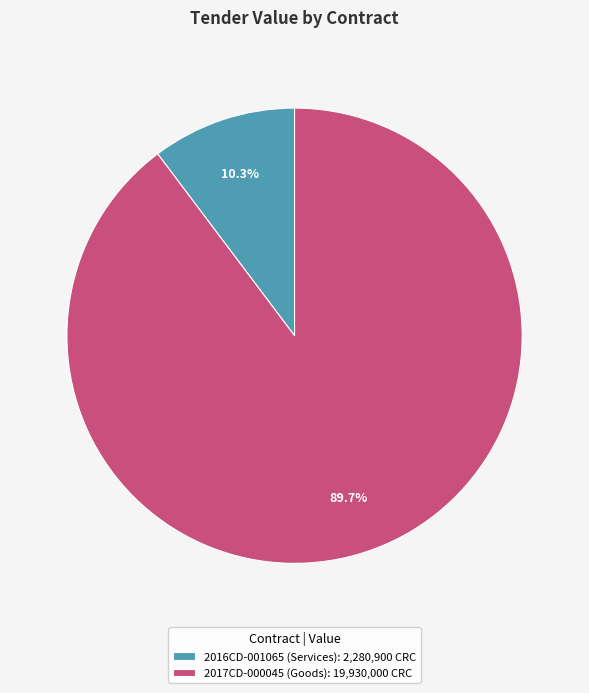

To the nearest percent, what is the difference between the largest and smallest slice percentages?

79%